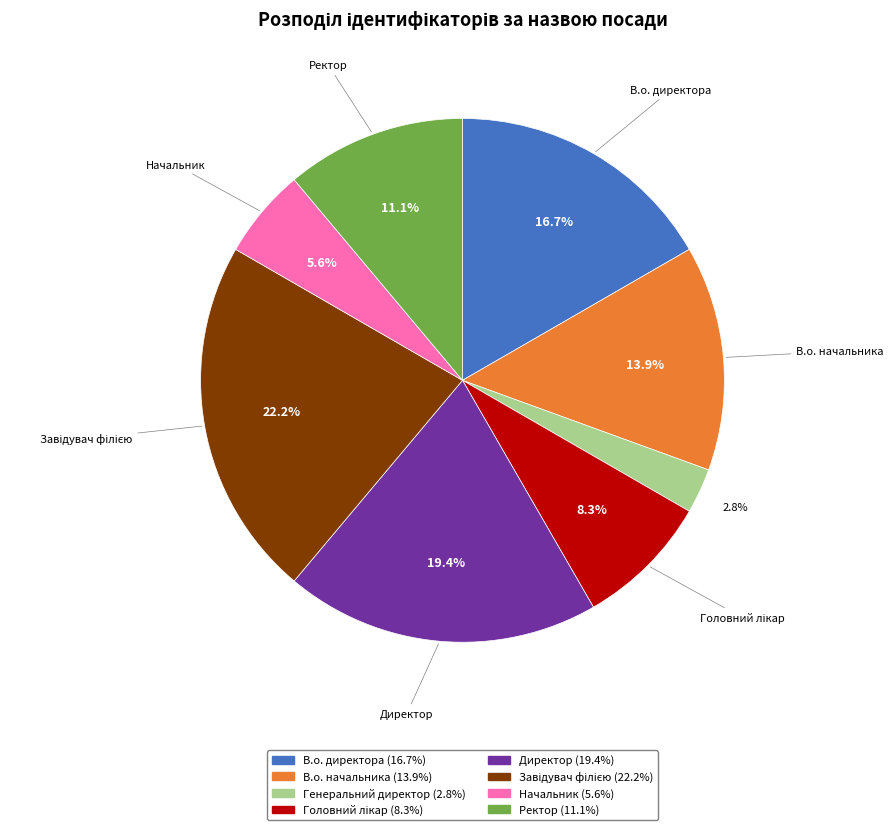

Is there any slice that represents more than half of the pie?

No